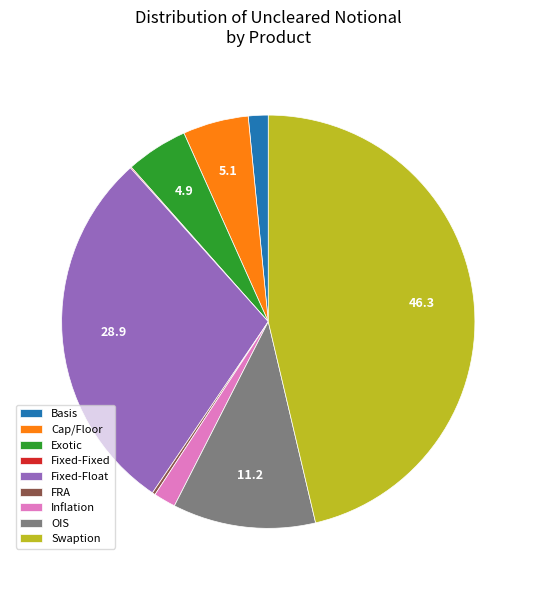

Which category has the biggest portion of the pie?

Swaption